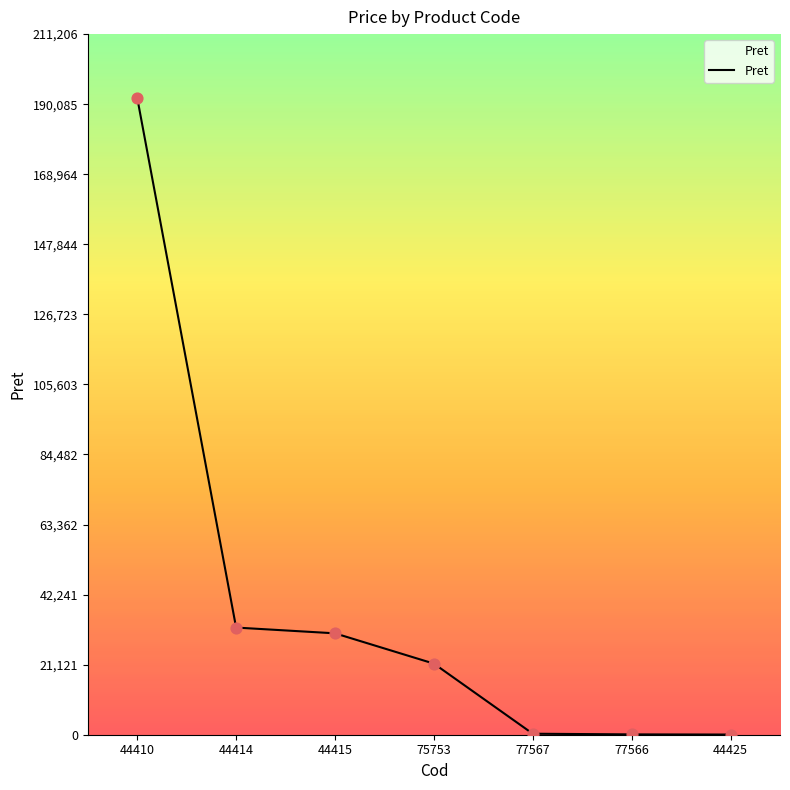

What is the change in value from 44414 to 75753?

-10869.0